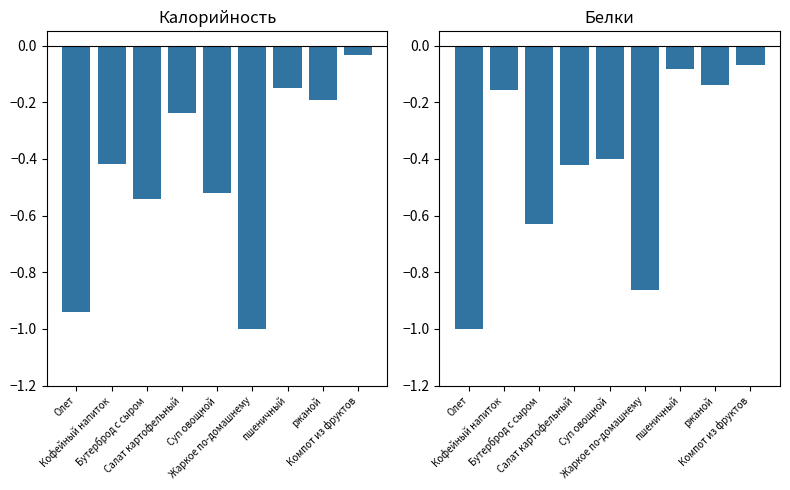

How many bars are there in total?

18